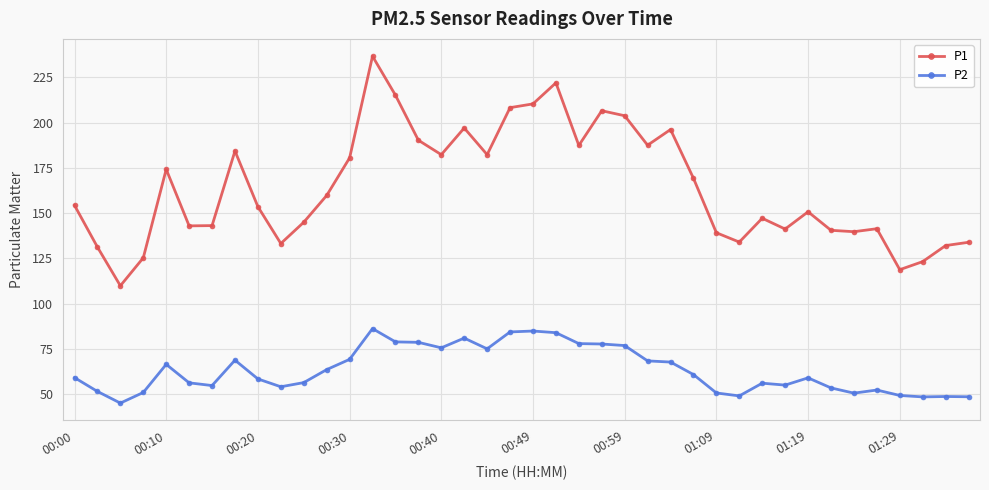

How many series are shown in this chart?

2